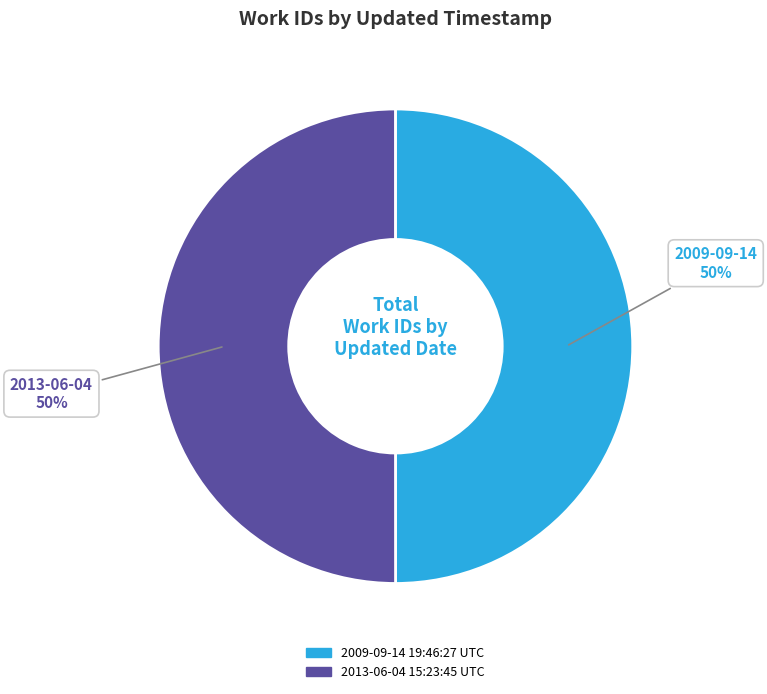

Do 2013-06-04 15:23:45 UTC and 2009-09-14 19:46:27 UTC together represent more than half of the pie?

Yes